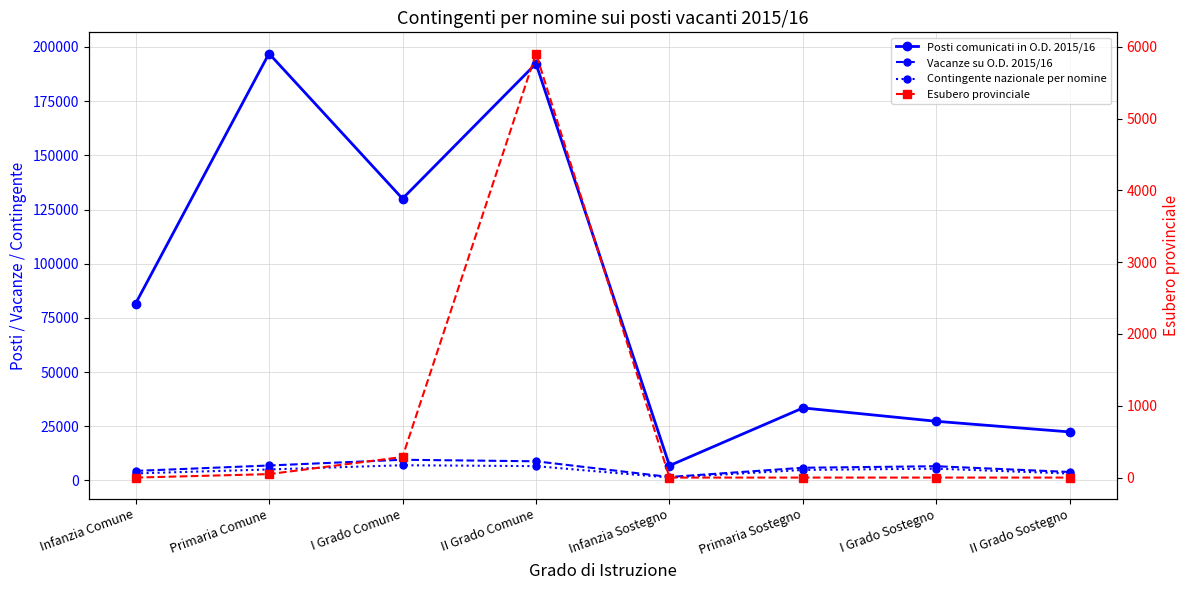

Where is the first local maximum for Vacanze su O.D. 2015/16?

I Grado Comune